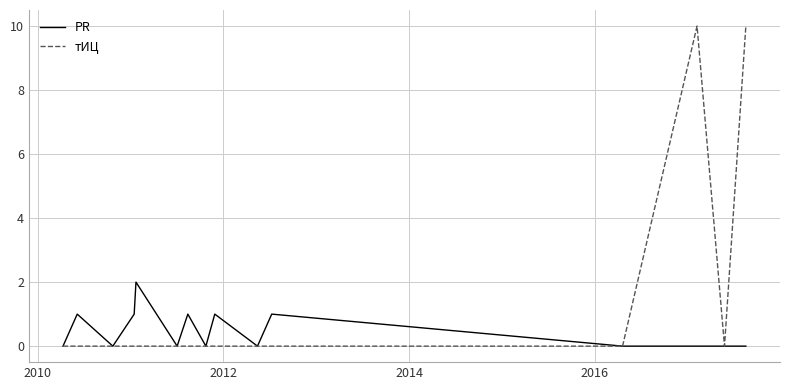

Rank the series by their maximum value, from highest to lowest.

тИЦ, PR